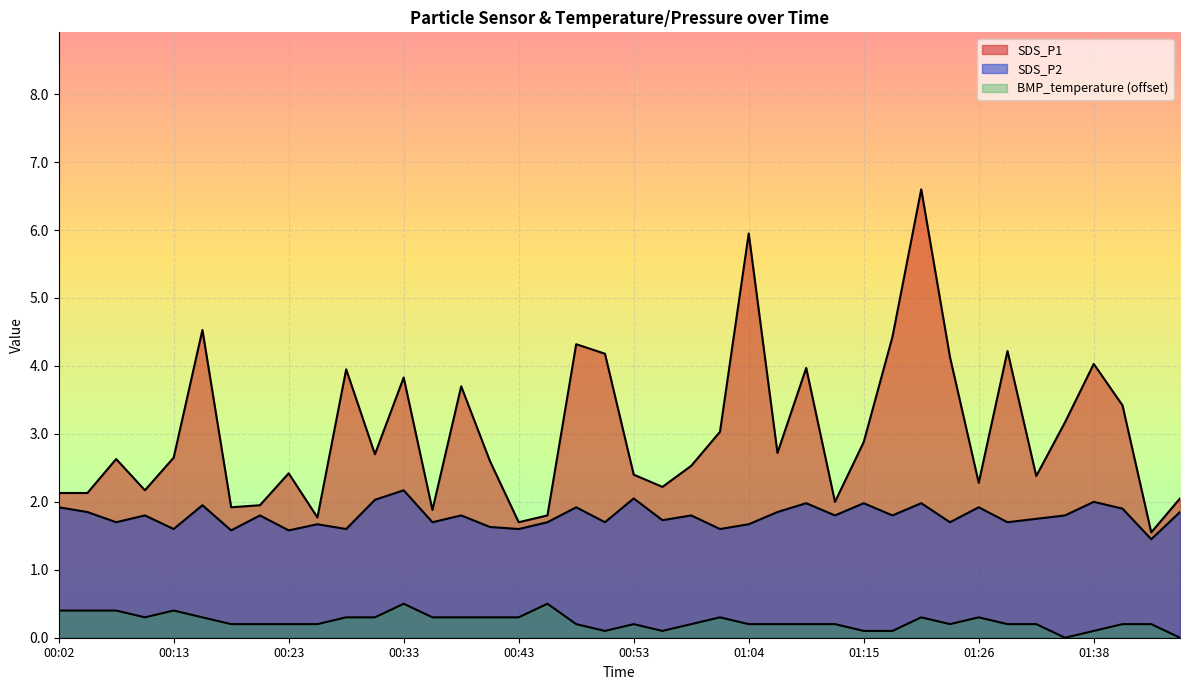

Which series has the largest range (max minus min)?

SDS_P1